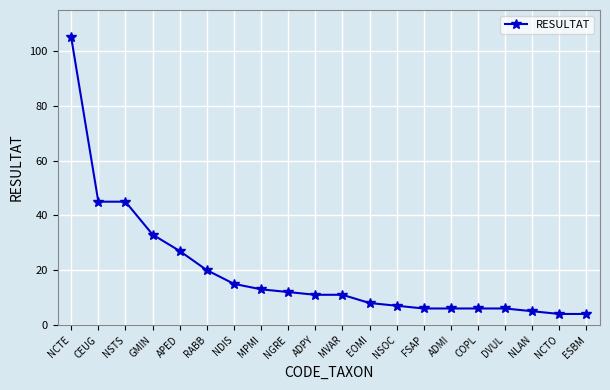

What is the sum of the values at NCTE and MVAR?

116